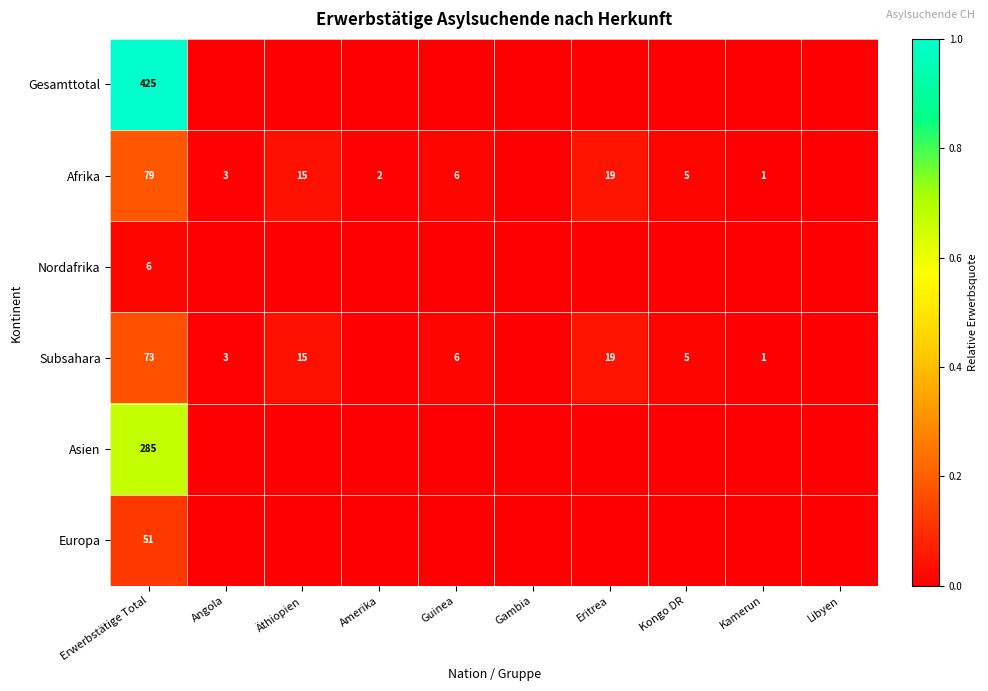

At Erwerbstätige Total, list the series in order from largest to smallest.

Gesamttotal, Asien, Afrika, Subsahara, Europa, Nordafrika